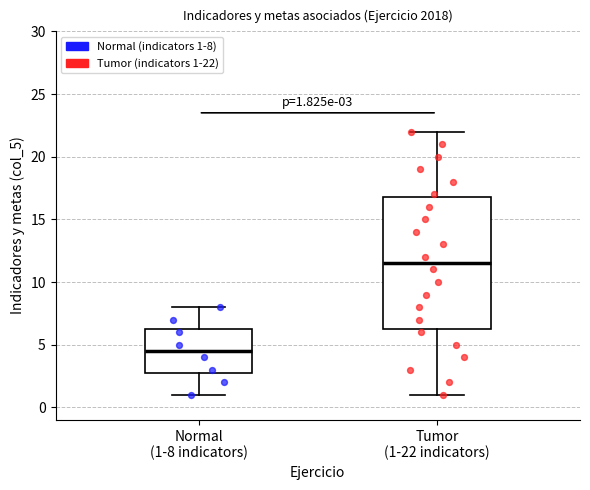

Comparing the boxes themselves (not the whiskers), which one is the tallest?

Tumor (1-22 indicators)